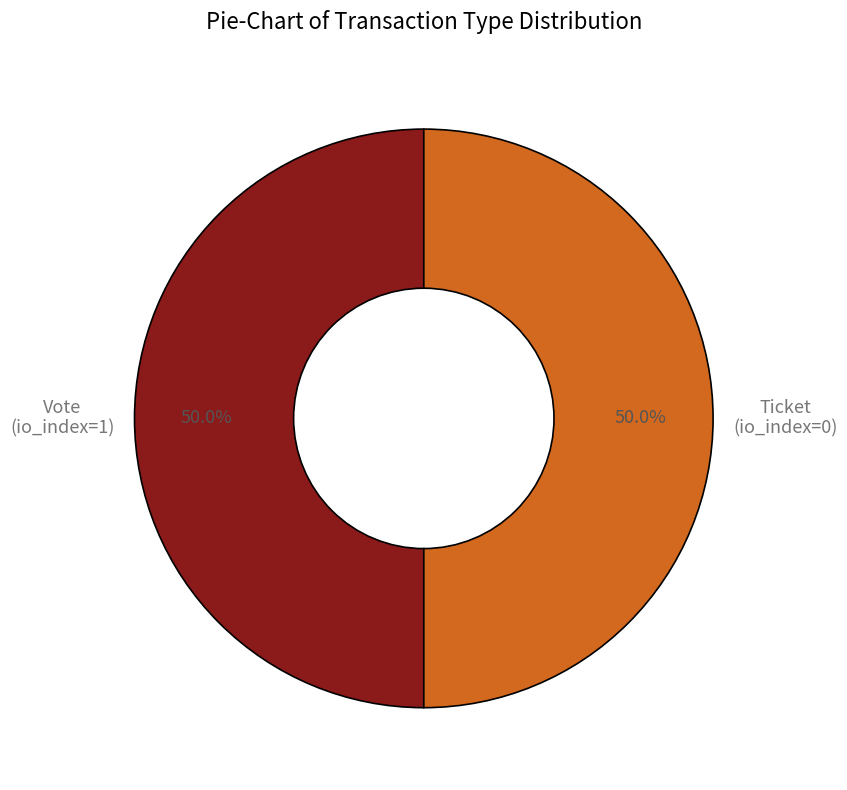

Rank the categories by value from lowest to highest.

Ticket (io_index=0), Vote (io_index=1)